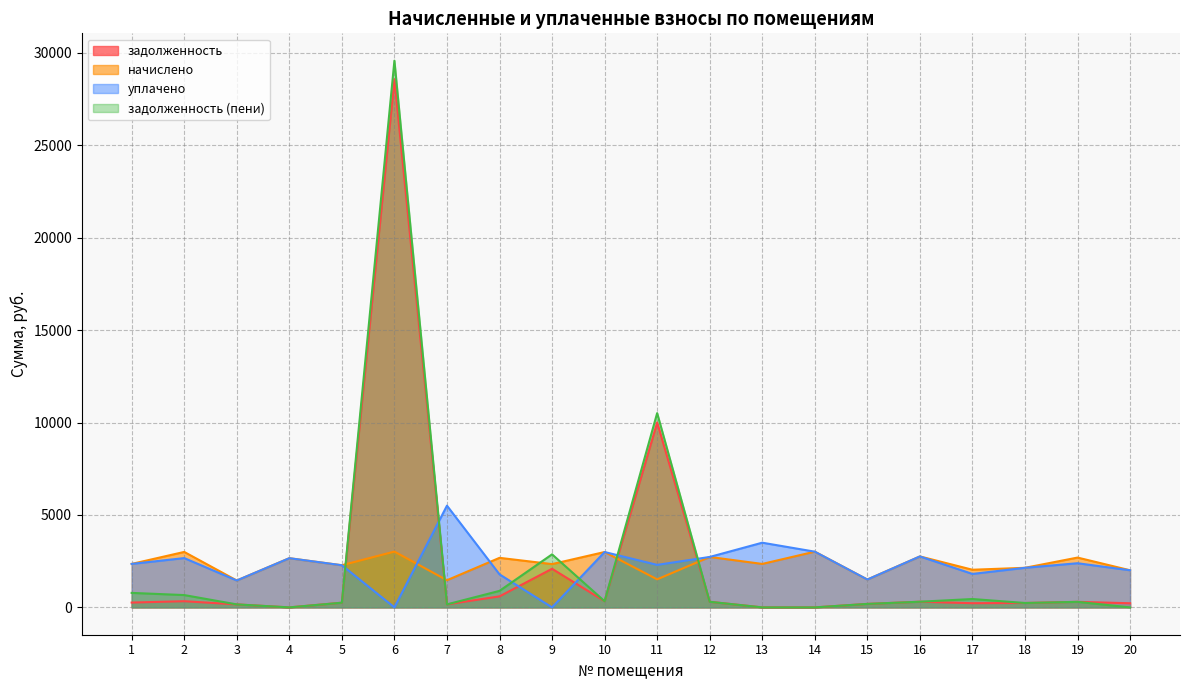

Which category has the highest value in the задолженность (пени) series?

6